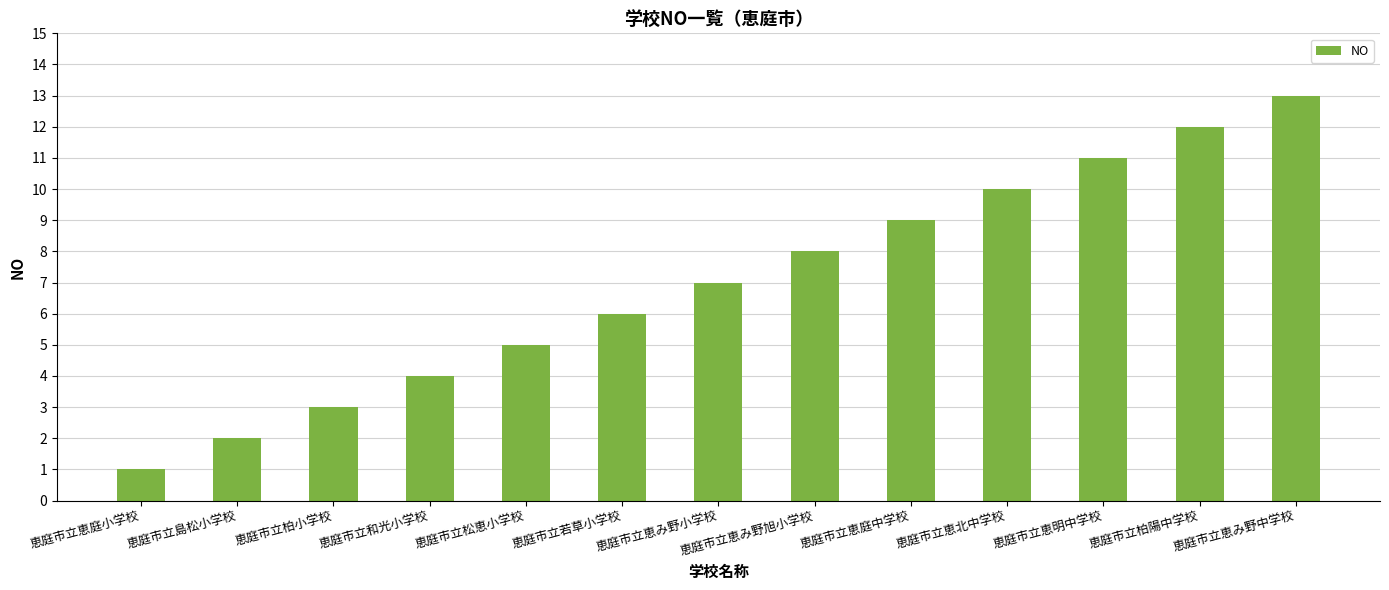

Is it true that the value at 恵庭市立恵み野中学校 is 13?

True